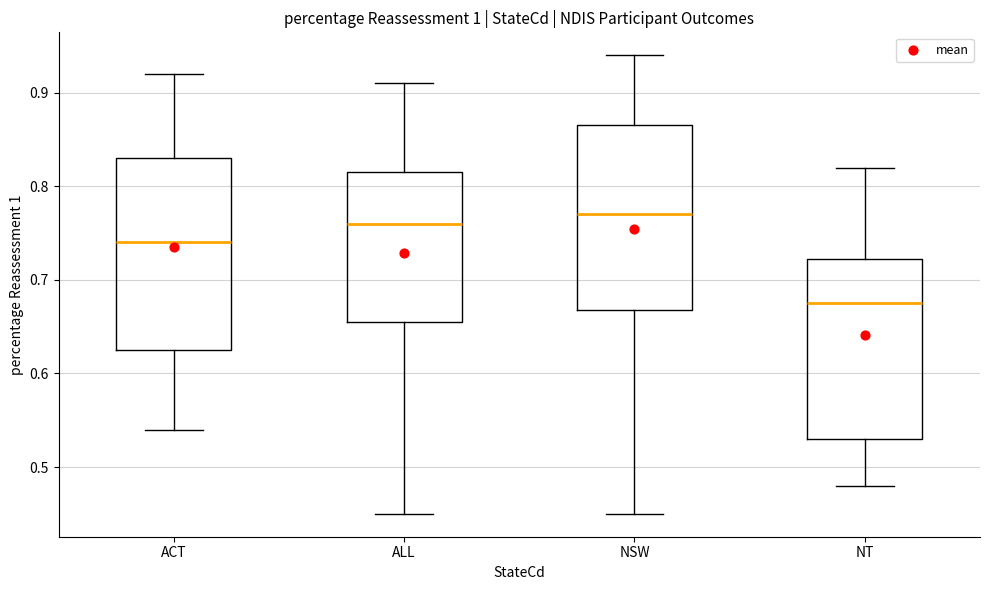

Reading left to right, read every box against the y-axis: the position of its median line, the range the box covers, and the ends of its whiskers. The values are not printed on the chart, so give them approximately, as read against the axis.

ACT: median 0.74, box 0.63 to 0.83, whiskers 0.54 to 0.92
ALL: median 0.76, box 0.66 to 0.82, whiskers 0.45 to 0.91
NSW: median 0.77, box 0.67 to 0.87, whiskers 0.45 to 0.94
NT: median 0.68, box 0.53 to 0.72, whiskers 0.48 to 0.82